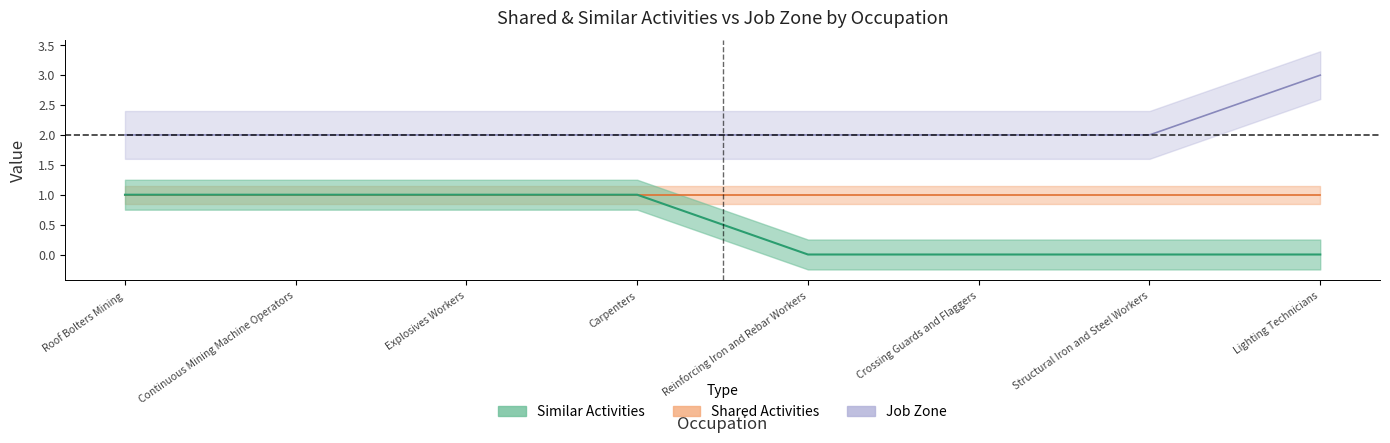

Rank the categories by Similar Activities value from lowest to highest.

Reinforcing Iron and Rebar Workers, Crossing Guards and Flaggers, Structural Iron and Steel Workers, Lighting Technicians, Roof Bolters Mining, Continuous Mining Machine Operators, Explosives Workers, Carpenters